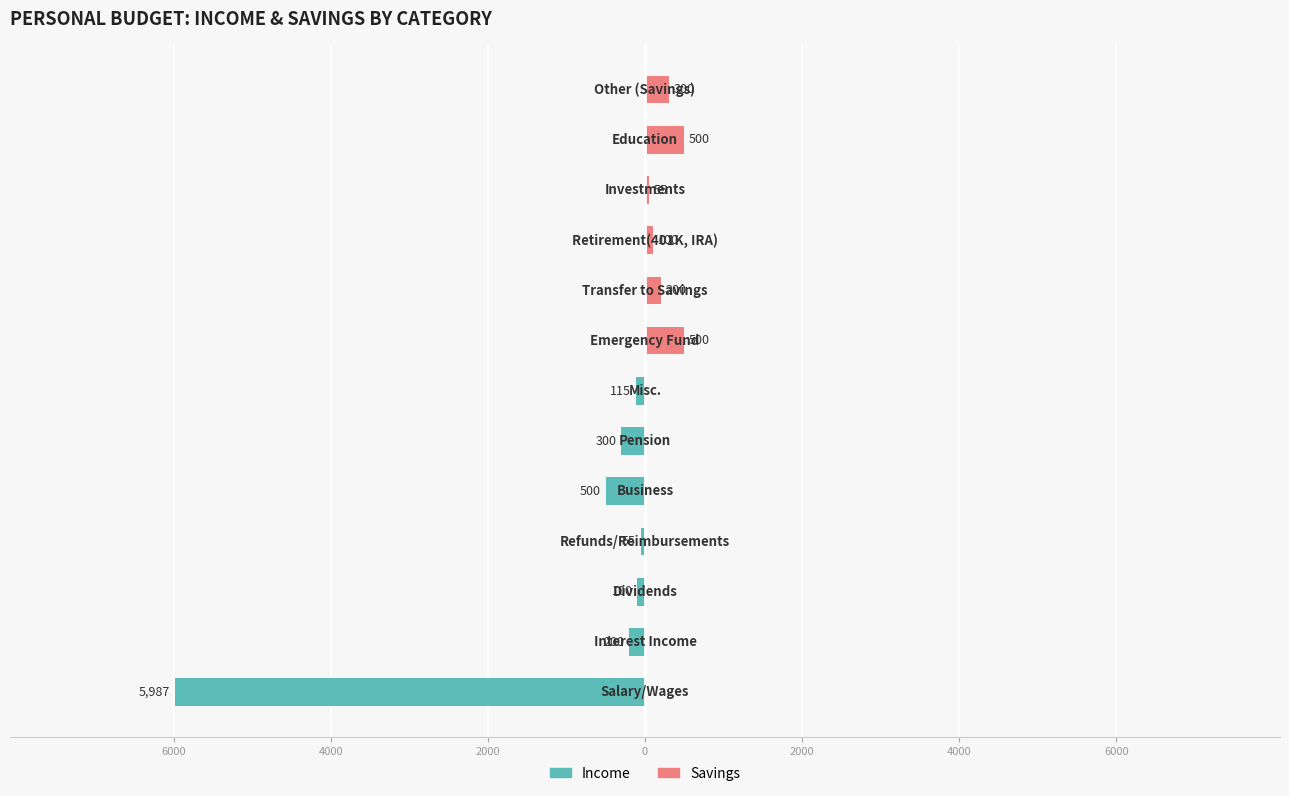

What is the difference between the highest and lowest values at 0?

55